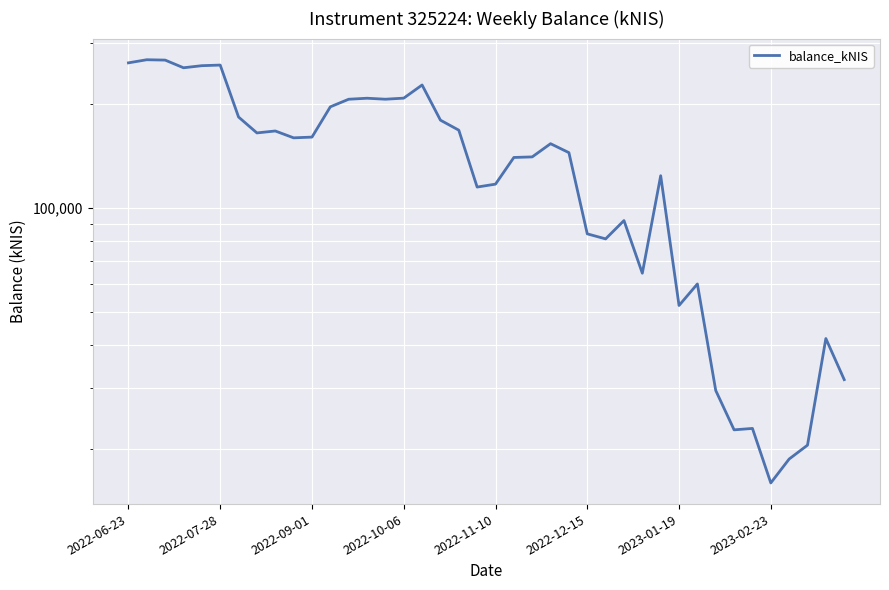

Is it true that the value at 38 is 41779.4?

True